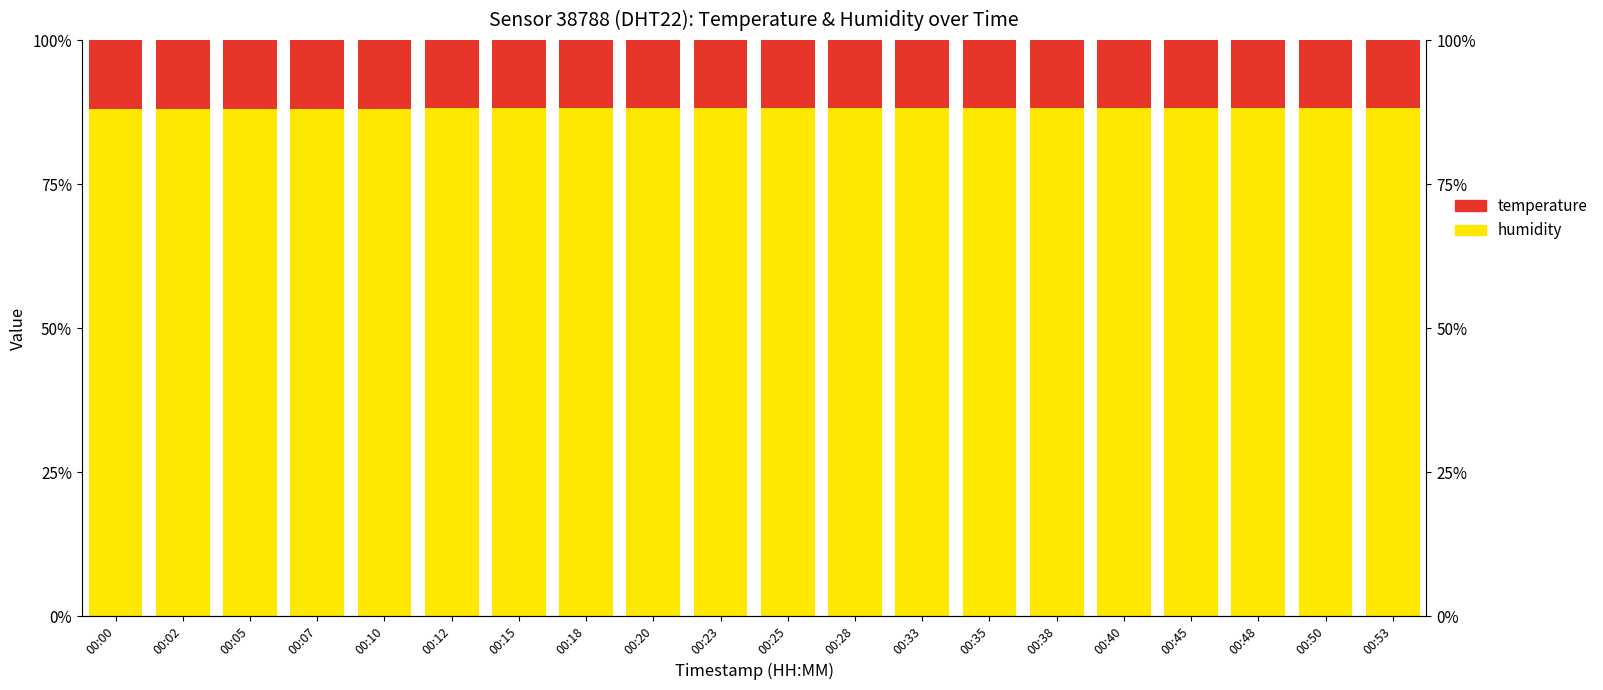

How many groups of bars are there?

20